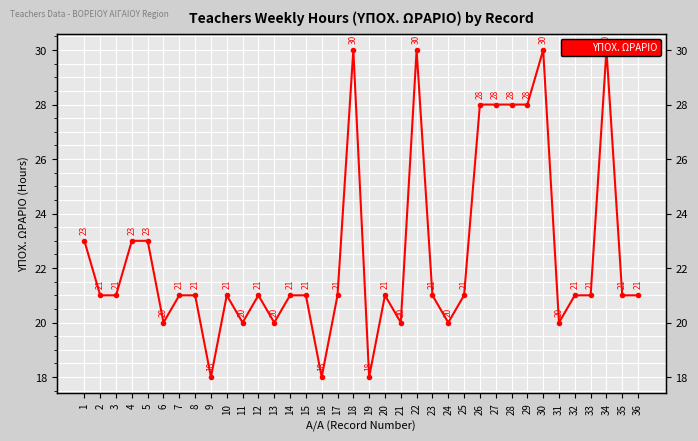

Which label corresponds to the largest value in the chart?

18